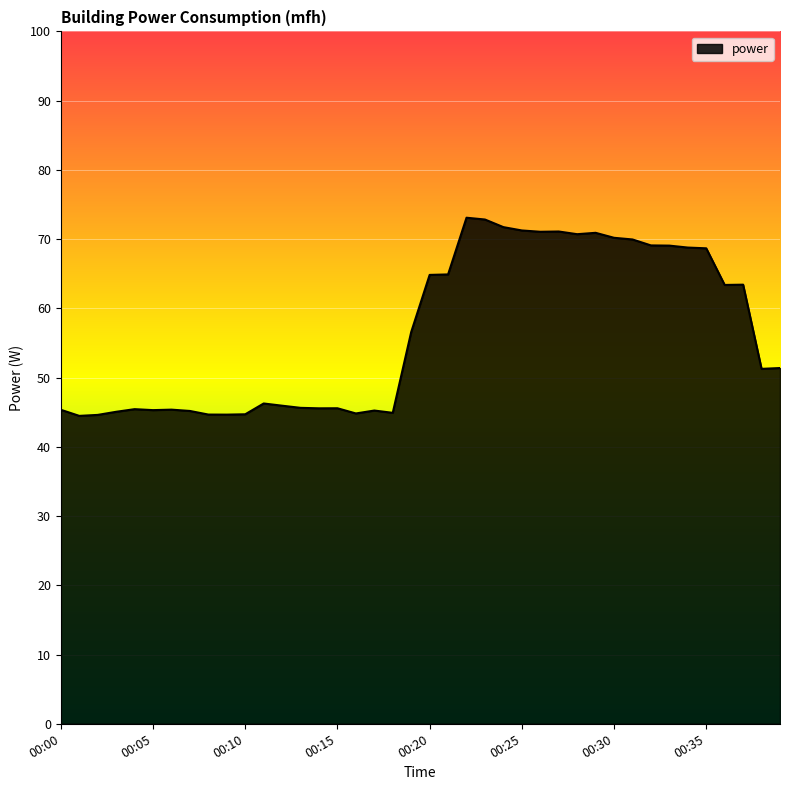

What is the greatest value displayed?

73.1